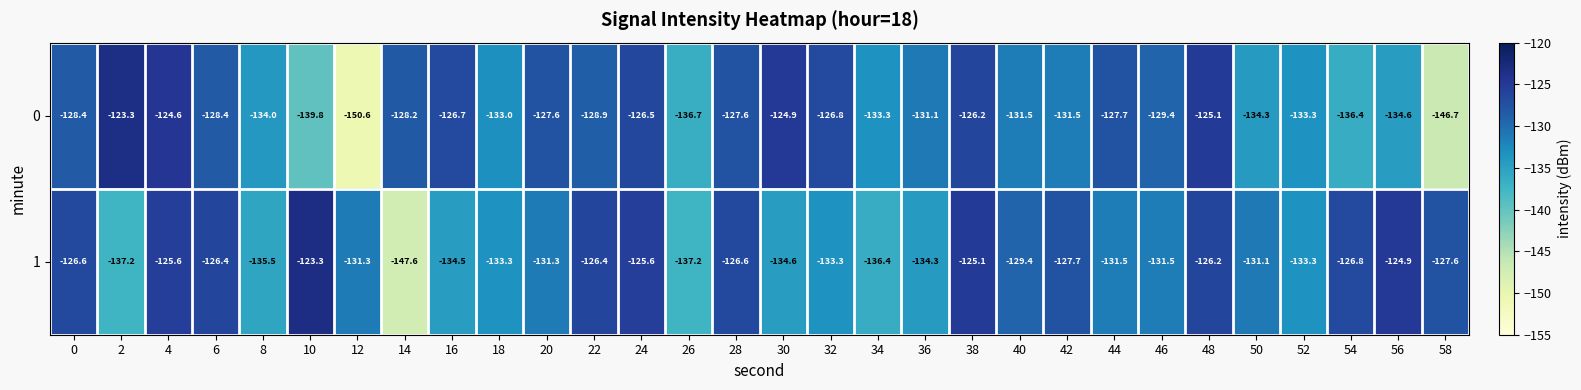

What is the spread (max minus min) of values at 38?

1.1